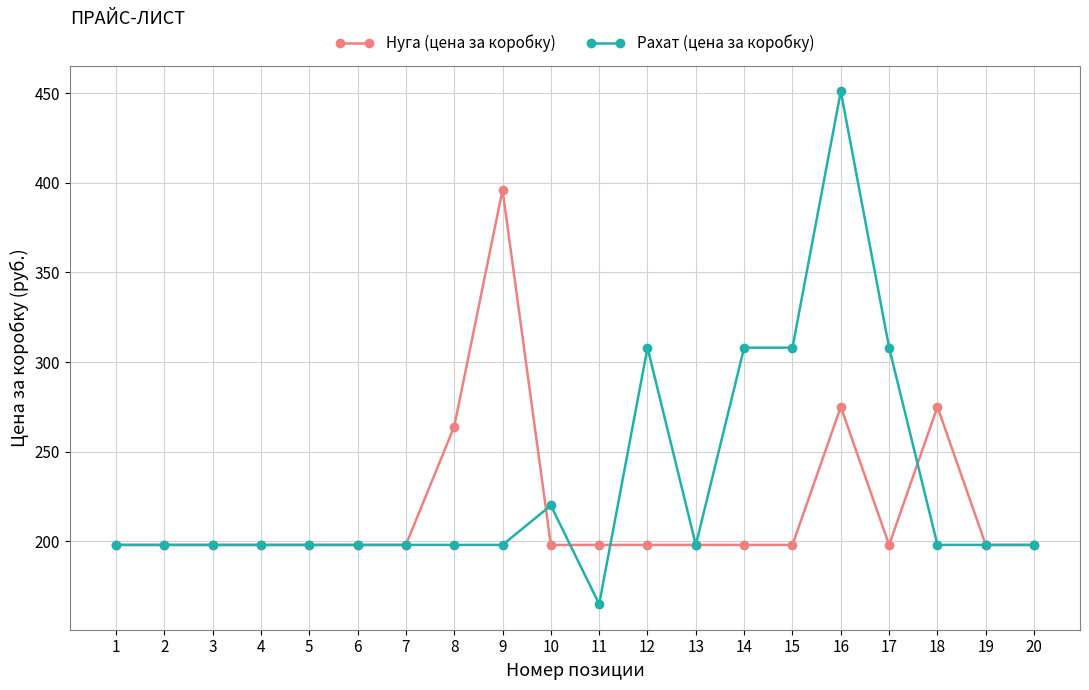

What is the approximate value of Нуга (цена за коробку) at 19?

198